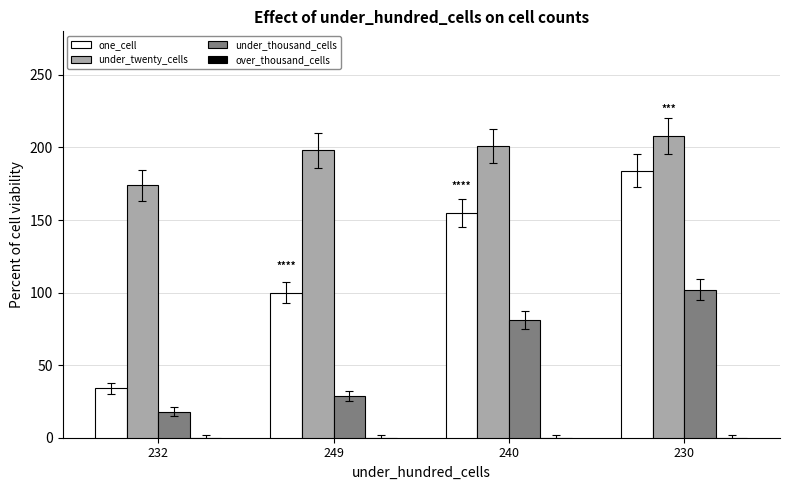

Is it true that one_cell equals 155 at 240?

True